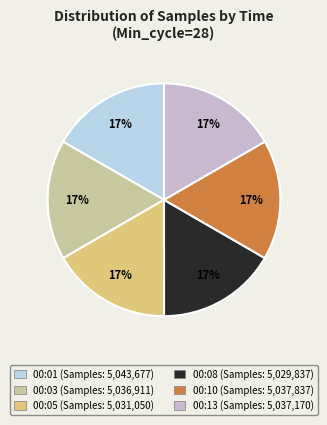

To the nearest percent, what is the average slice percentage?

17%